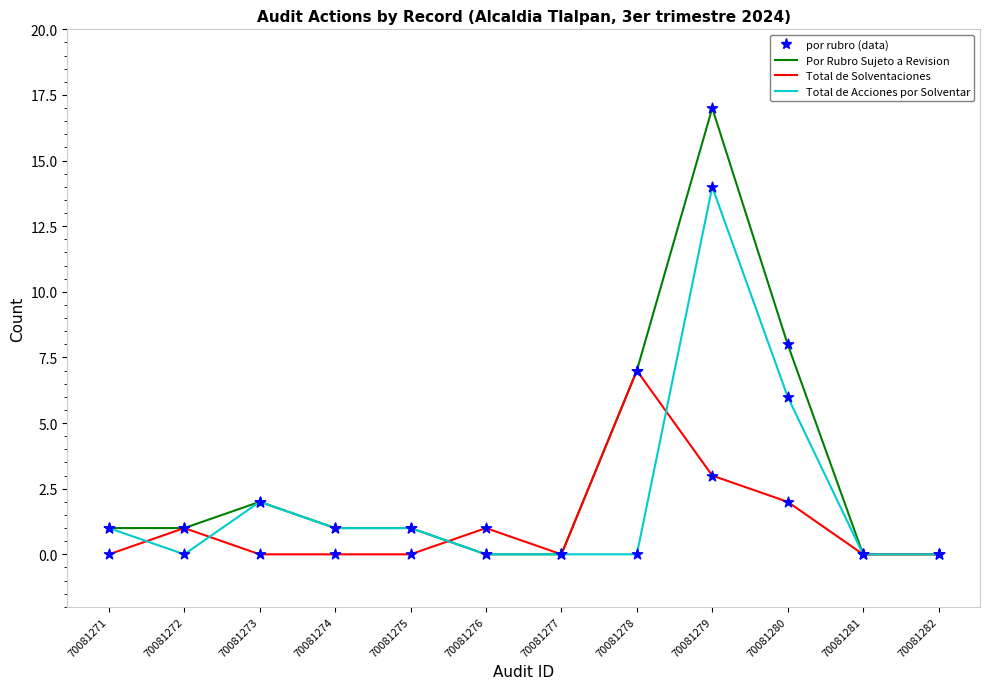

At how many categories does at least one series exceed 13?

1